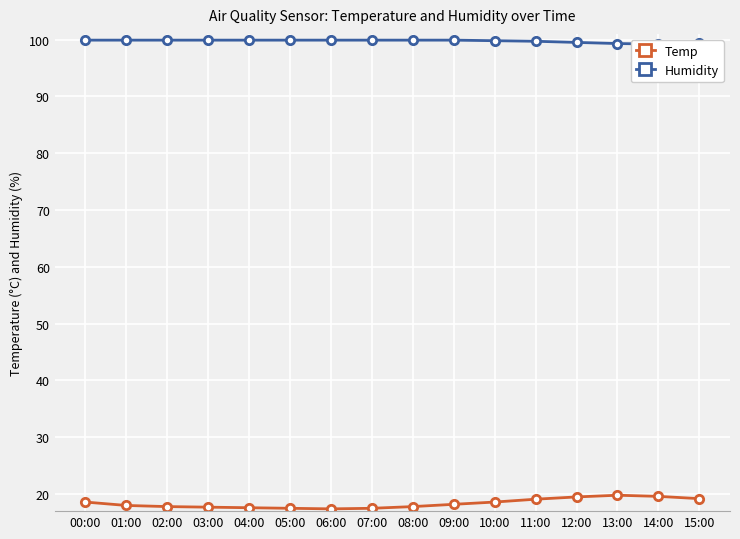

How many data points in Temp are above 18?

8